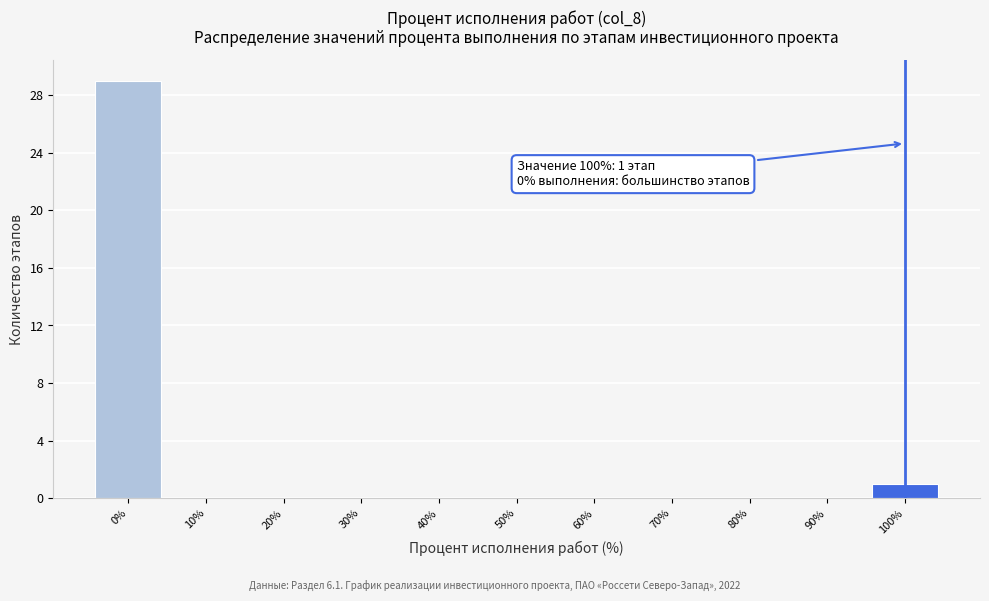

Over which range of the x-axis is the bar tallest?

-5 to 5